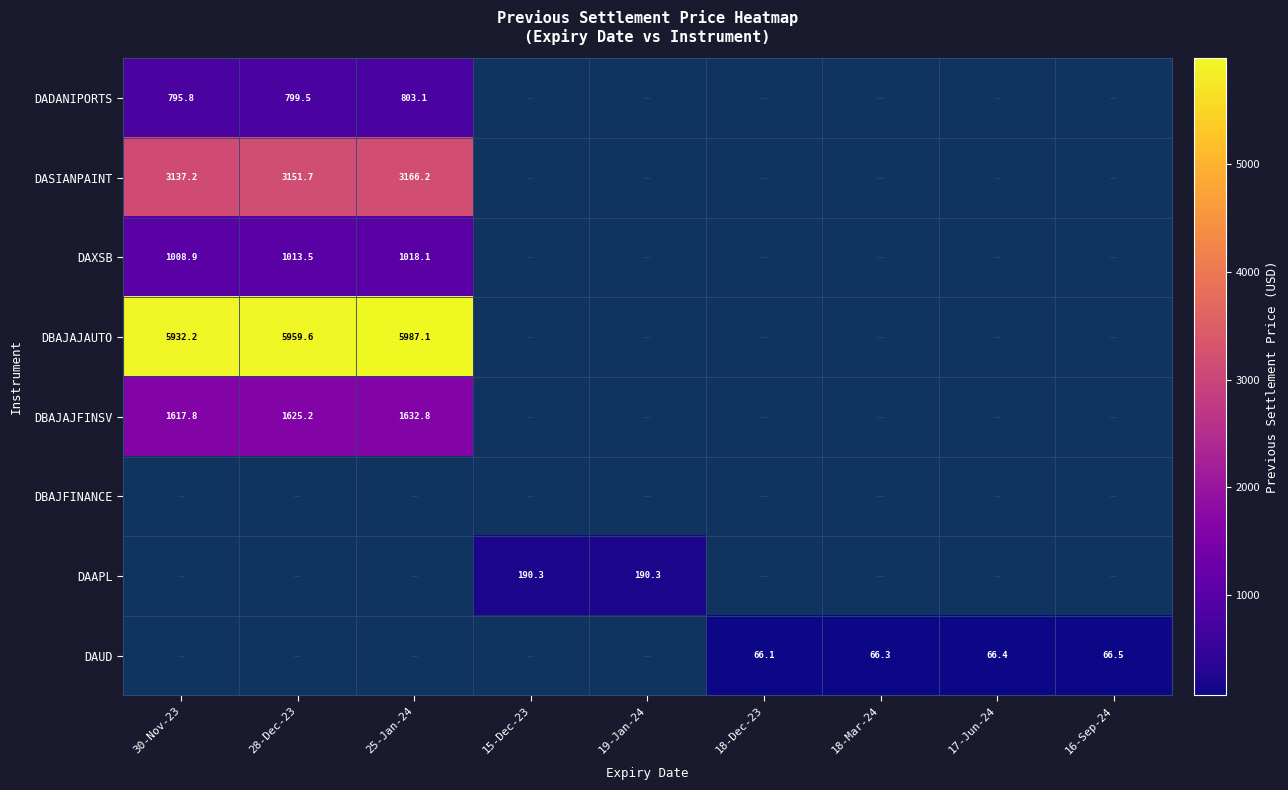

Is it true that DAUD equals 113.5 at 18-Mar-24?

False